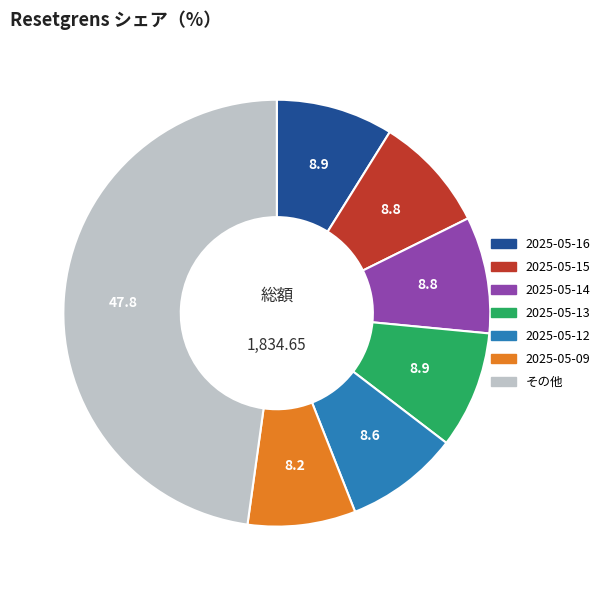

Is there any slice that represents more than half of the pie?

No